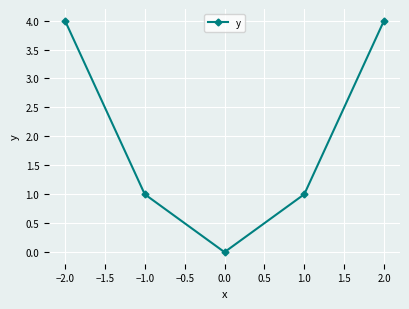

Count the values in the range 1 to 4.

4